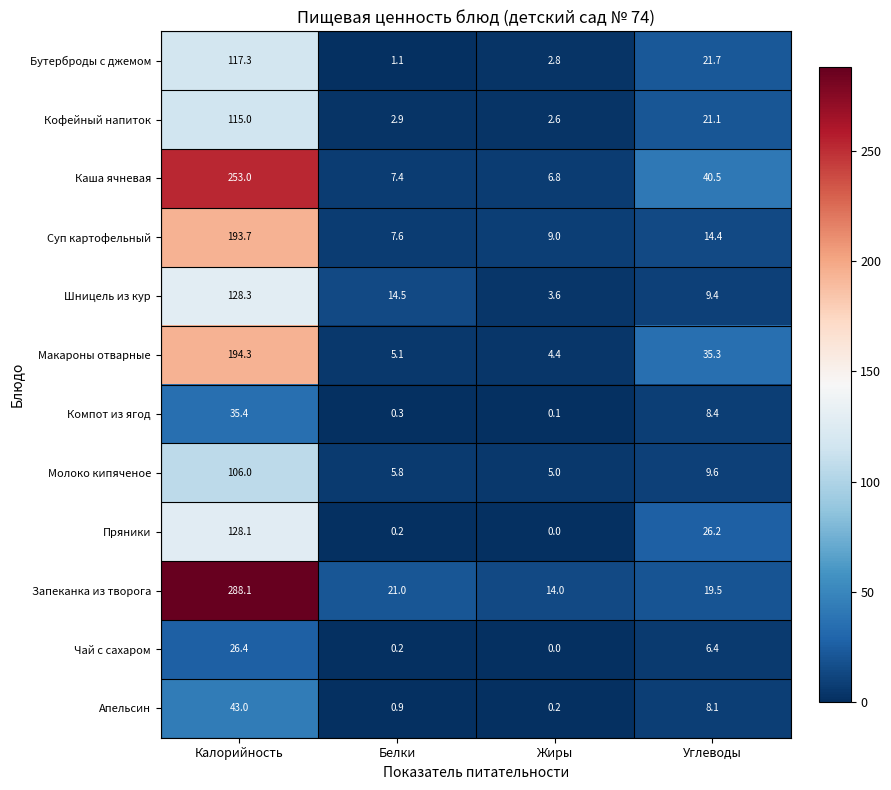

Is it true that Запеканка из творога equals 21.0 at Белки?

True